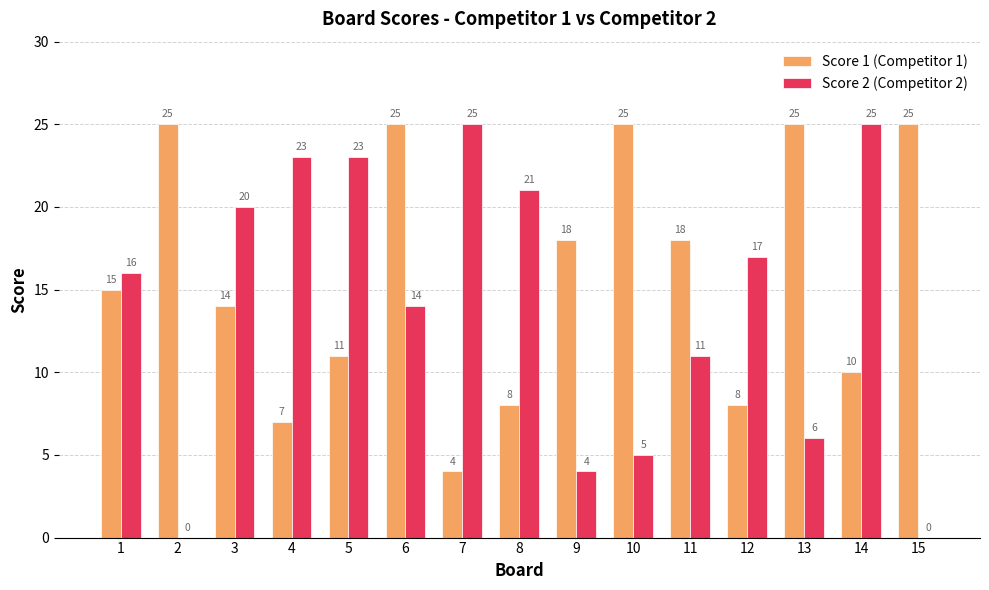

Where is Score 2 (Competitor 2) nearest to the value 12?

11